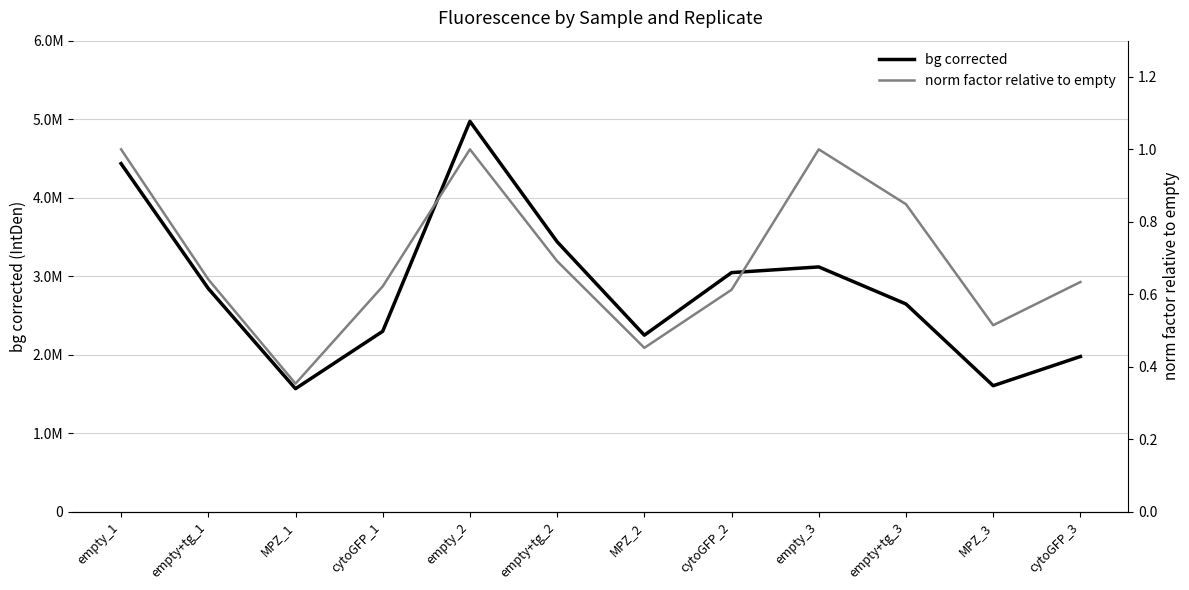

True or false: bg corrected and norm factor relative to empty intersect in this chart.

False